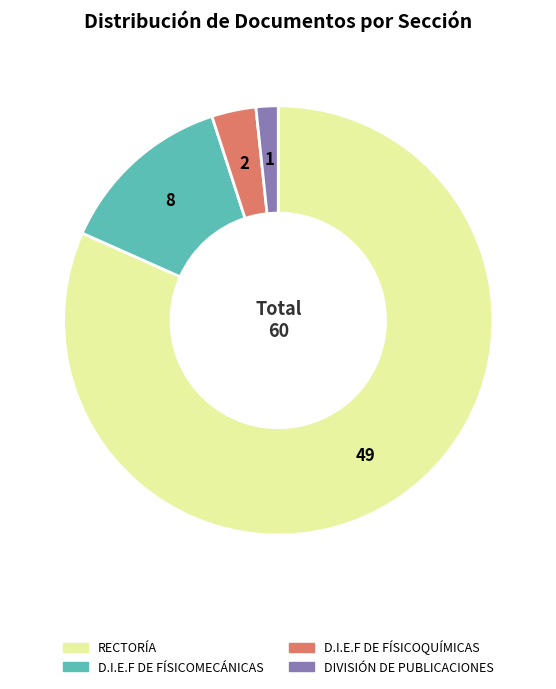

Between D.I.E.F DE FÍSICOQUÍMICAS and RECTORÍA, which is larger?

RECTORÍA